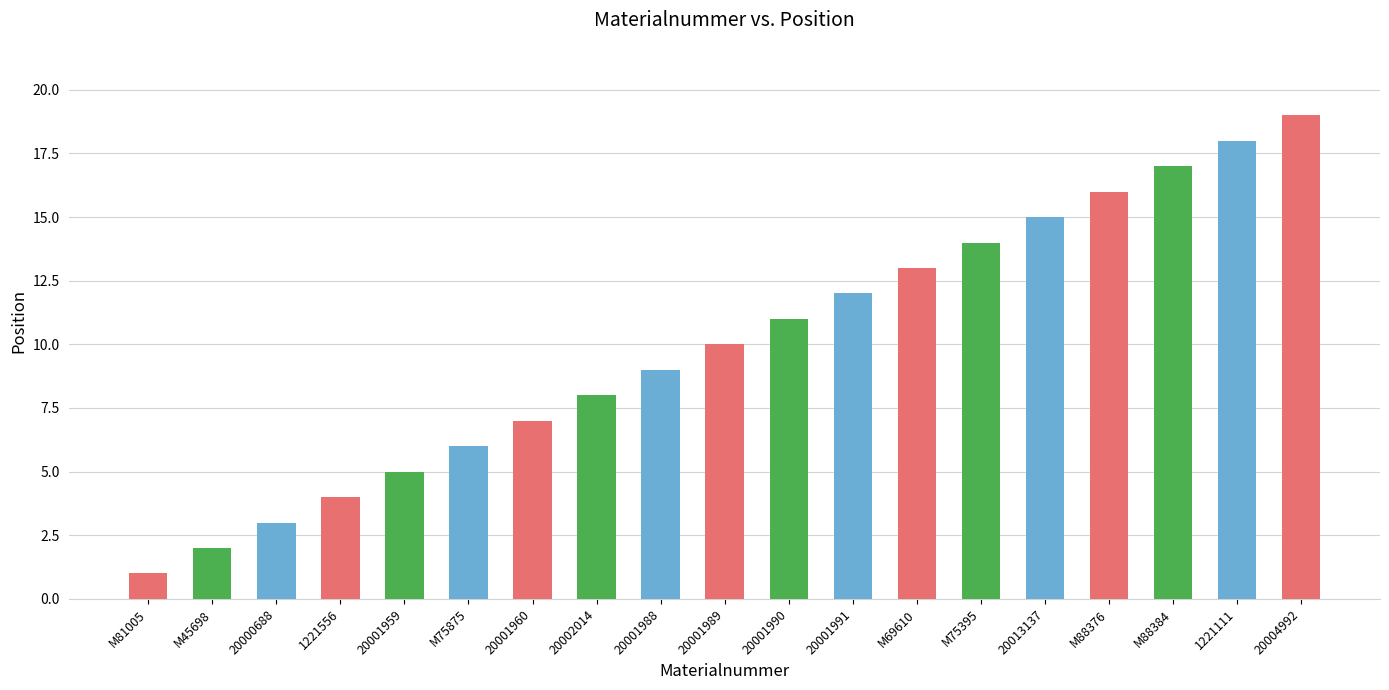

What is the ratio of the value at 20000688 to the value at M75395?

0.2